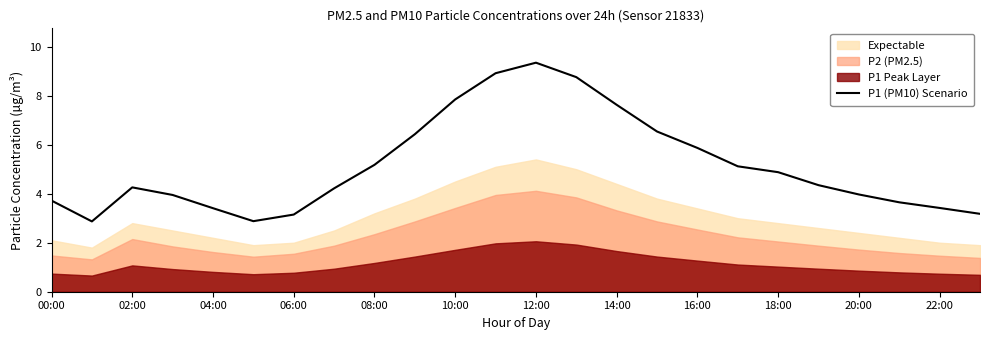

At which label is P1 (PM10) Scenario closest to 6?

16:00